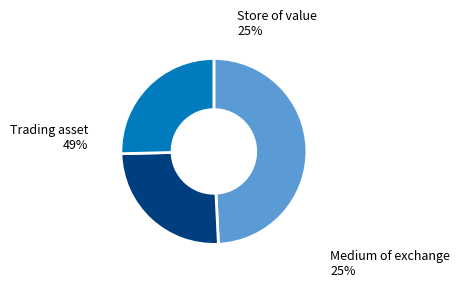

Is it true that F is 16% of the pie?

False